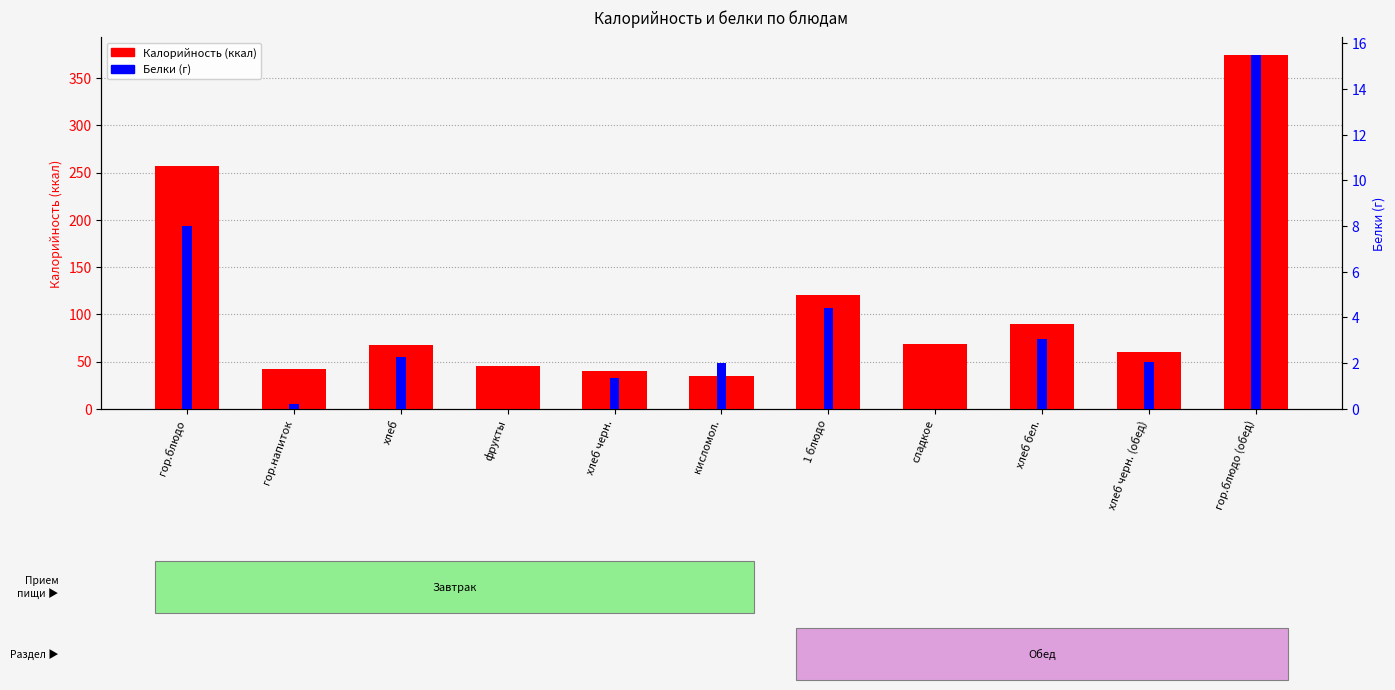

True or false: Белки has a value of 5.7 at сладкое.

False